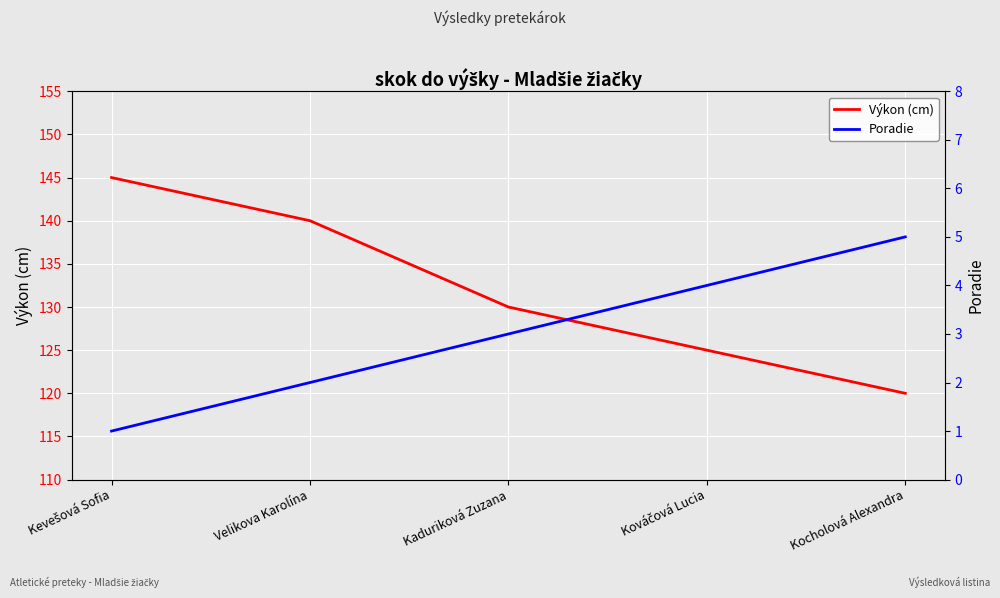

What is the minimum value shown in the chart?

1